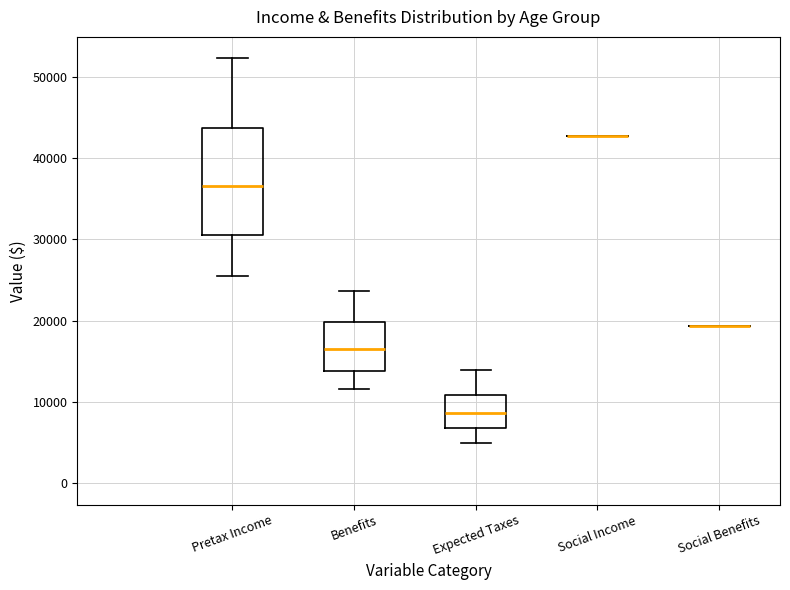

Reading left to right, read every box against the y-axis: the position of its median line, the range the box covers, and the ends of its whiskers. The values are not printed on the chart, so give them approximately, as read against the axis.

Pretax Income: median 37000, box 31000 to 44000, whiskers 26000 to 52000
Benefits: median 17000, box 14000 to 20000, whiskers 12000 to 24000
Expected Taxes: median 9000, box 7000 to 11000, whiskers 5000 to 14000
Social Income: box collapsed to a line at 43000, whiskers 43000 to 43000
Social Benefits: box collapsed to a line at 19000, whiskers 19000 to 19000